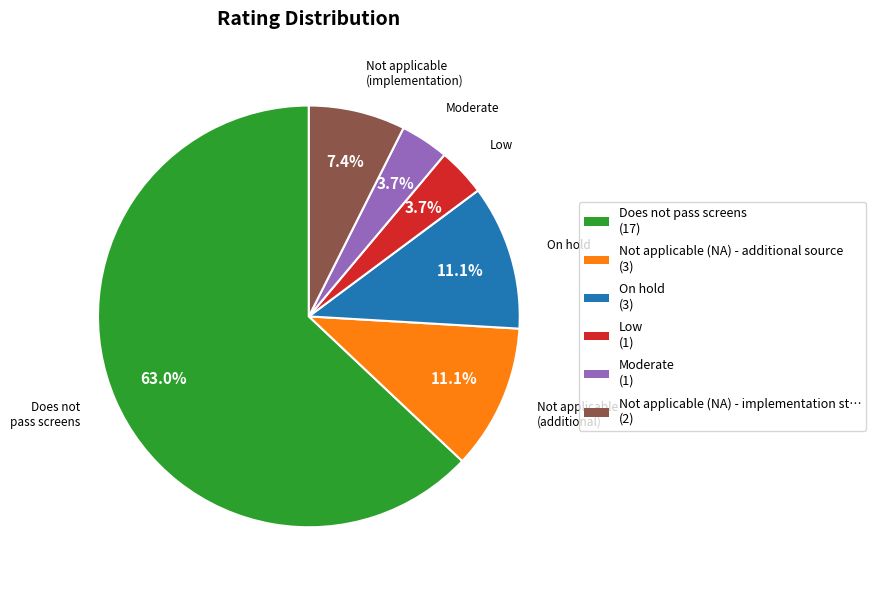

Which slice is the largest?

Does not pass screens (17)